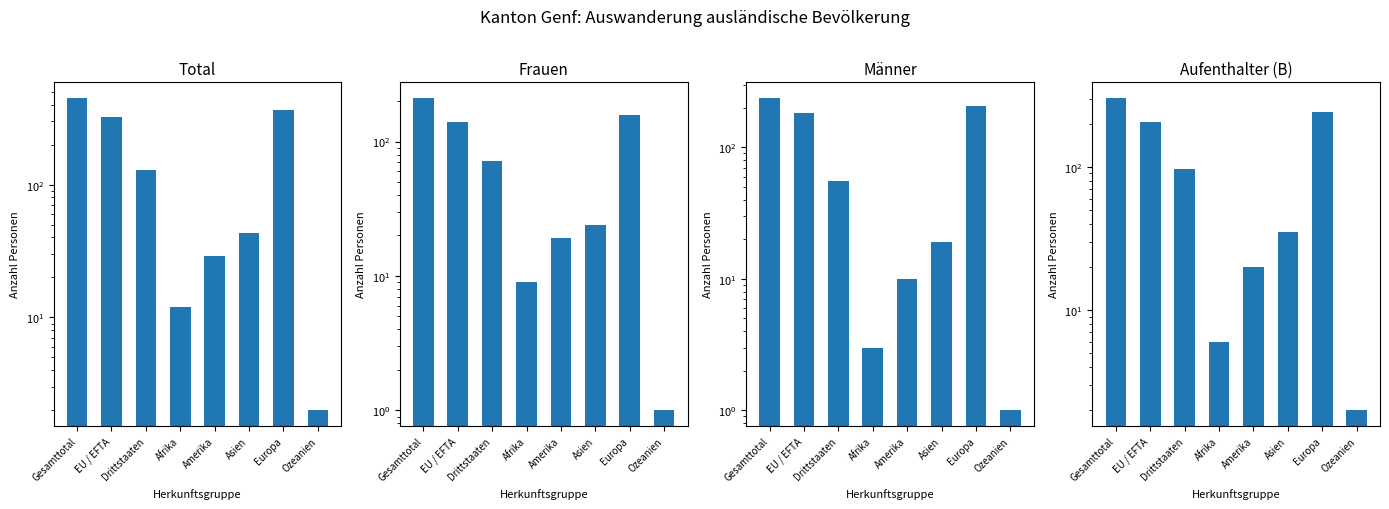

What are all the series names shown in the legend?

Total, Frauen, Männer, Aufenthalter (B)